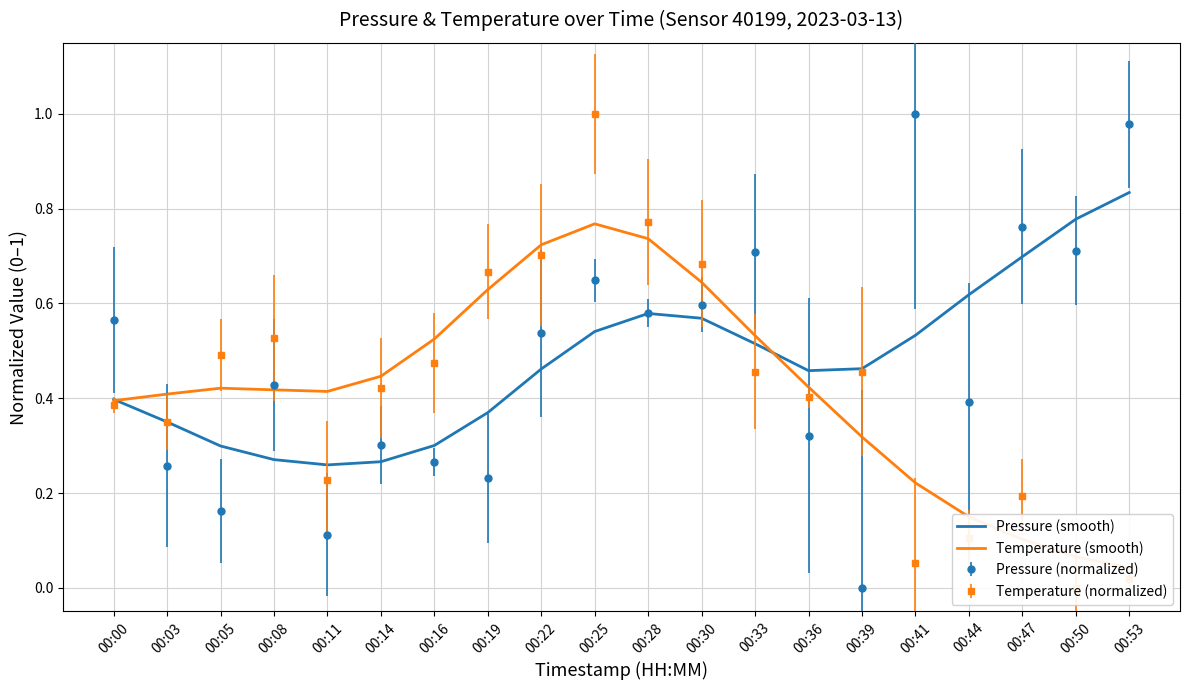

What is the approximate value of Pressure (smooth) at 00:19?

0.4